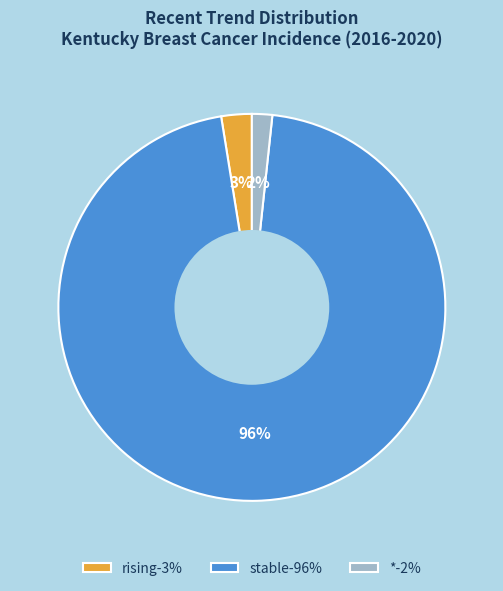

Is it true that rising is 3% of the pie?

True